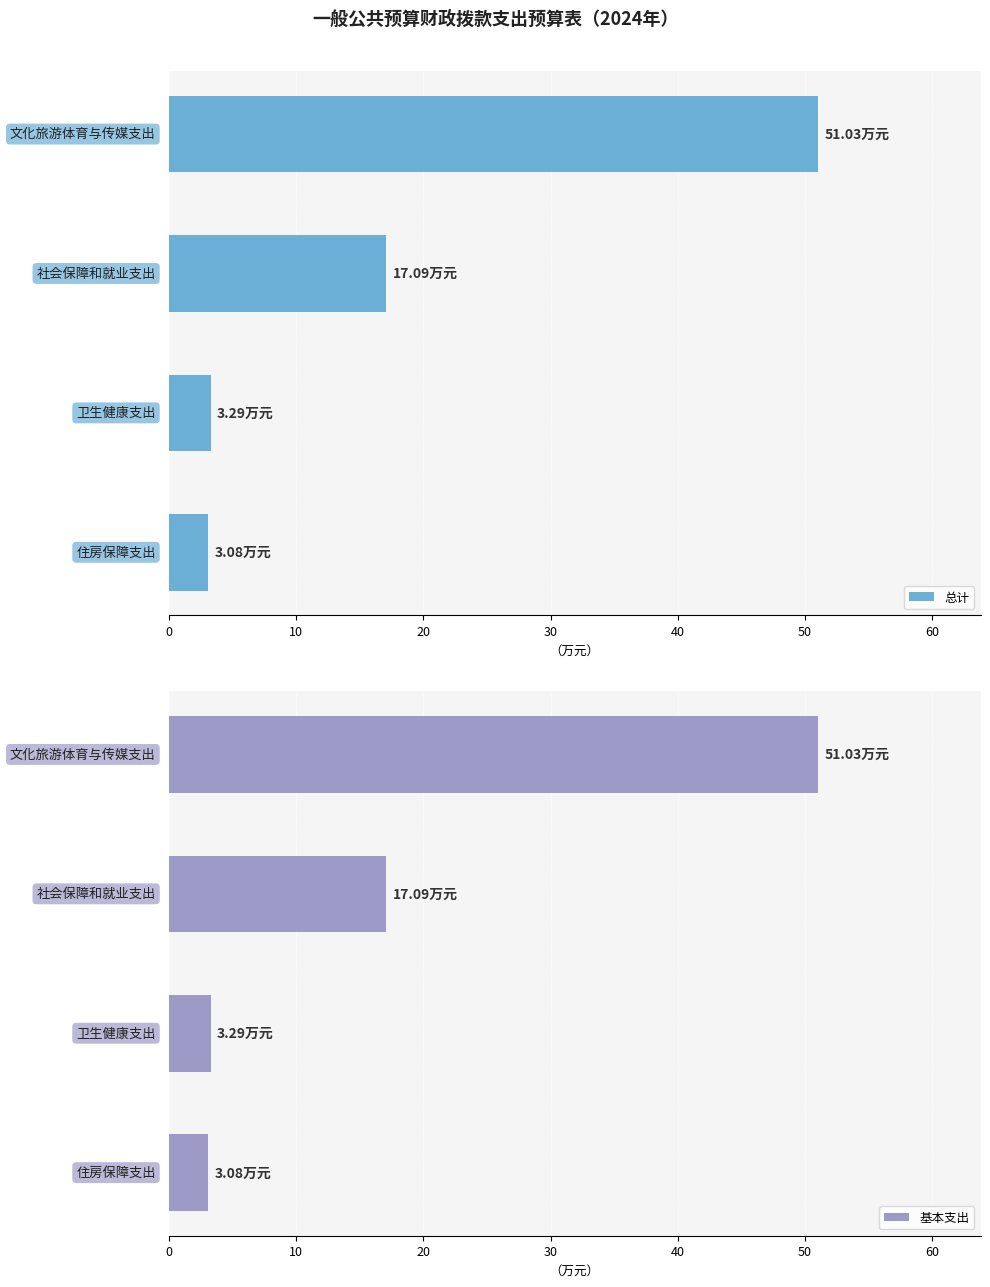

Reading right to left, transcribe all the data shown in this chart.

总计: 30=3.1	20=3.3	10=17.1	0=51.0
基本支出: 30=3.1	20=3.3	10=17.1	0=51.0